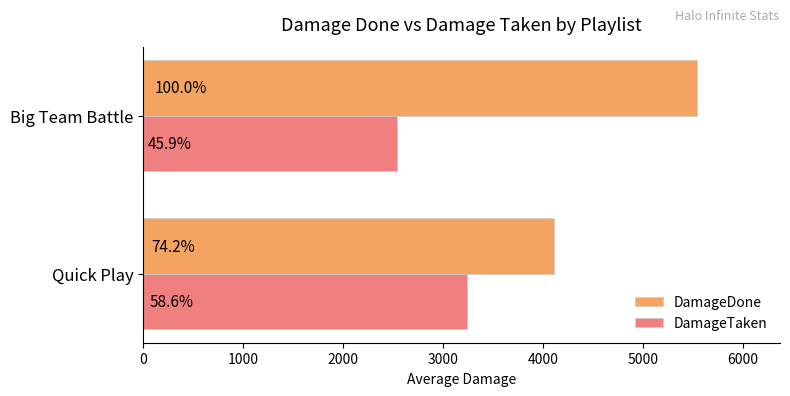

What are all the series names shown in the legend?

DamageDone, DamageTaken